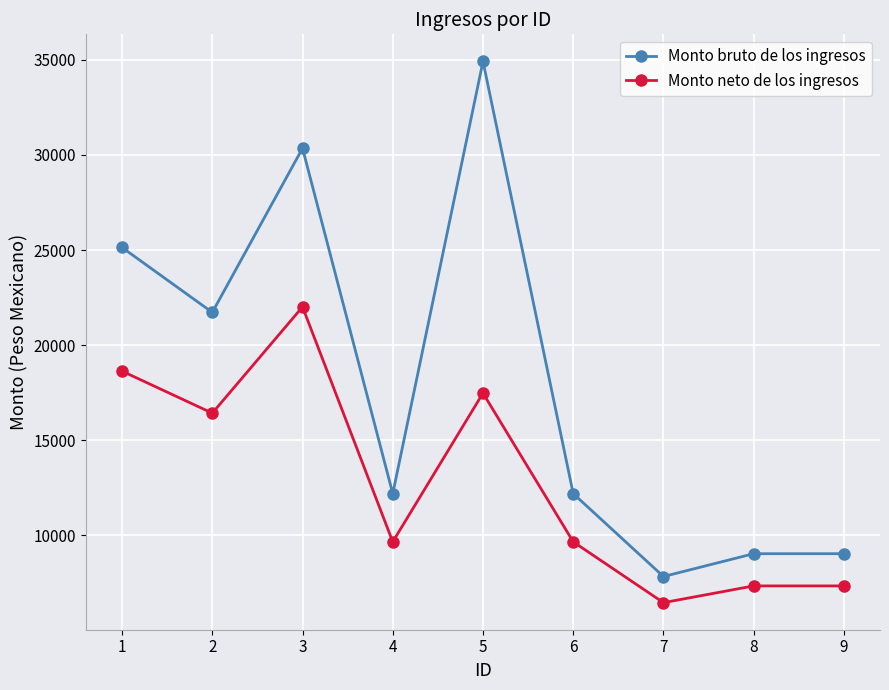

Is it true that Monto neto de los ingresos equals 17478.9 at 5?

True